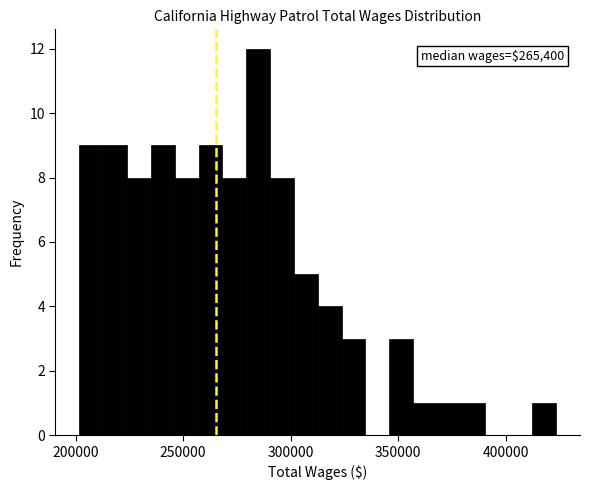

Read against the x-axis, roughly where is the centre of the tallest bar?

285000